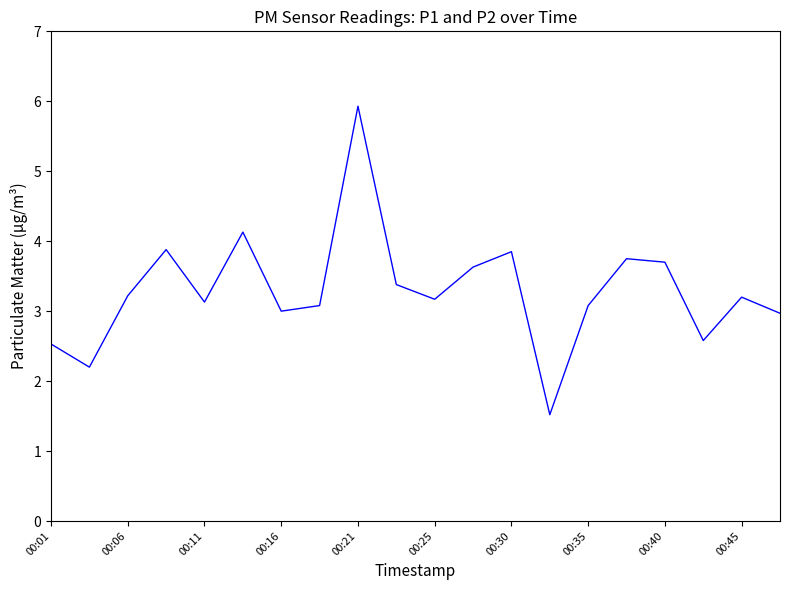

What is the greatest value displayed?

5.9